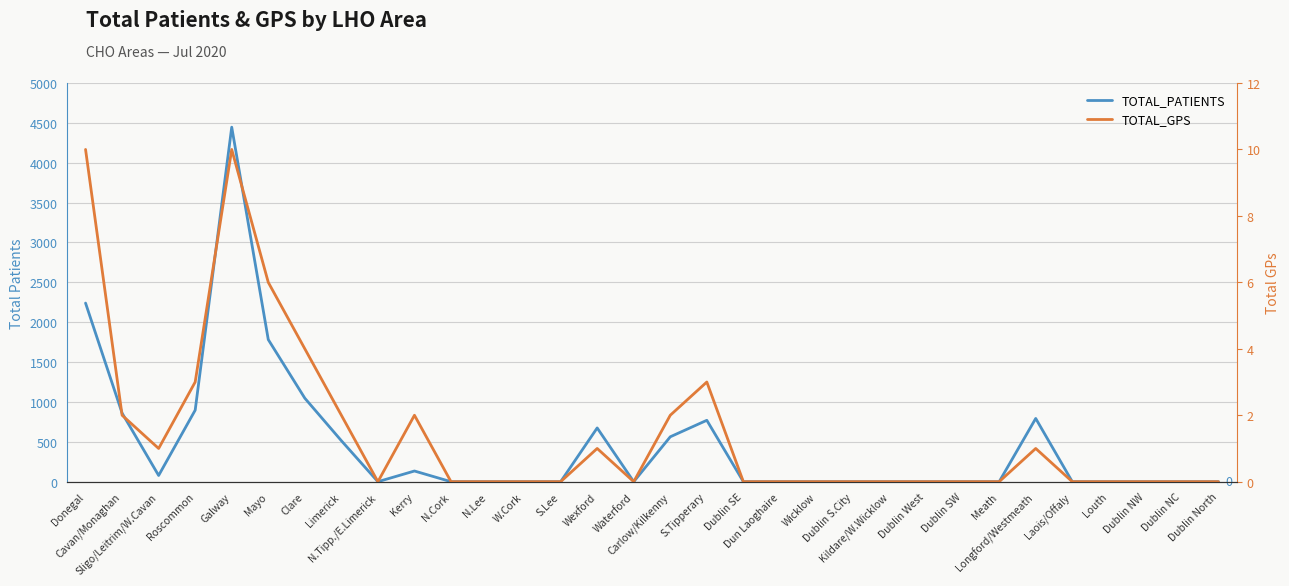

What is the label of the 6th point from the left?

Mayo